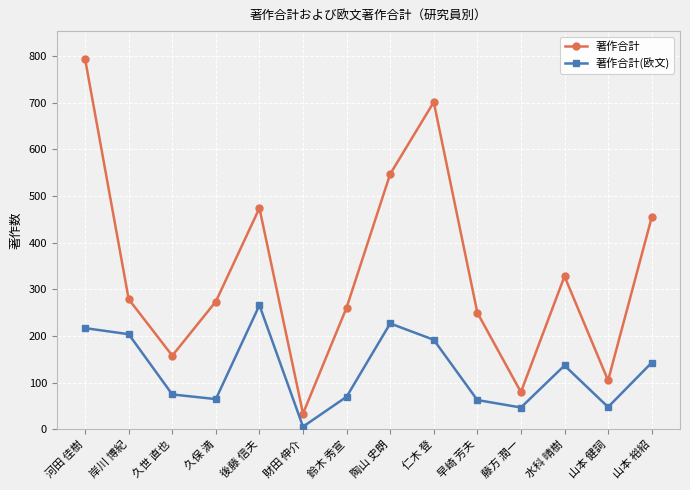

At which label does 著作合計 reach its minimum?

財田 伸介